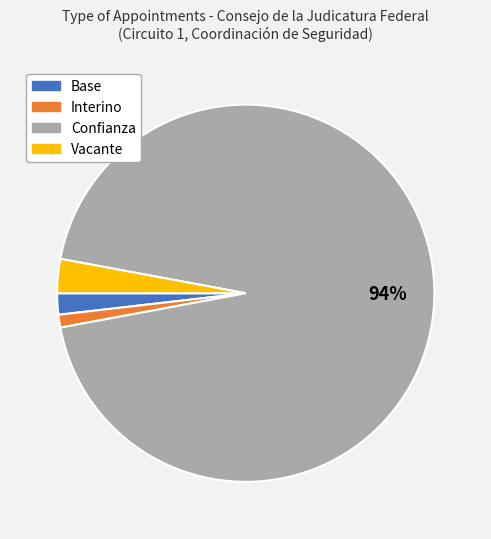

What is the smallest slice in the pie chart?

Interino